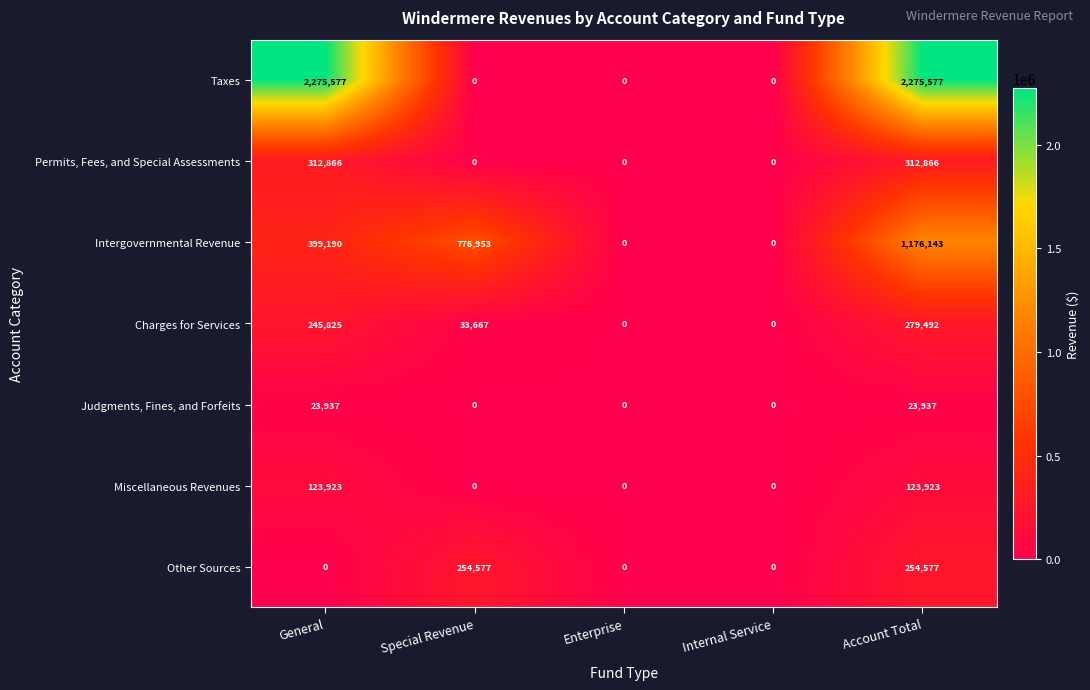

List the series in order of their peak value, highest first.

Taxes, Intergovernmental Revenue, Permits, Fees, and Special Assessments, Charges for Services, Other Sources, Miscellaneous Revenues, Judgments, Fines, and Forfeits